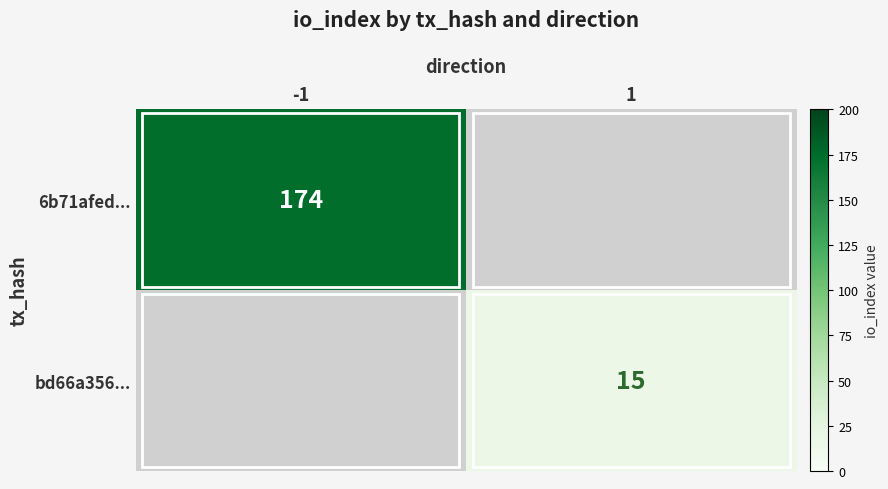

What is the maximum value shown in the chart?

174.0